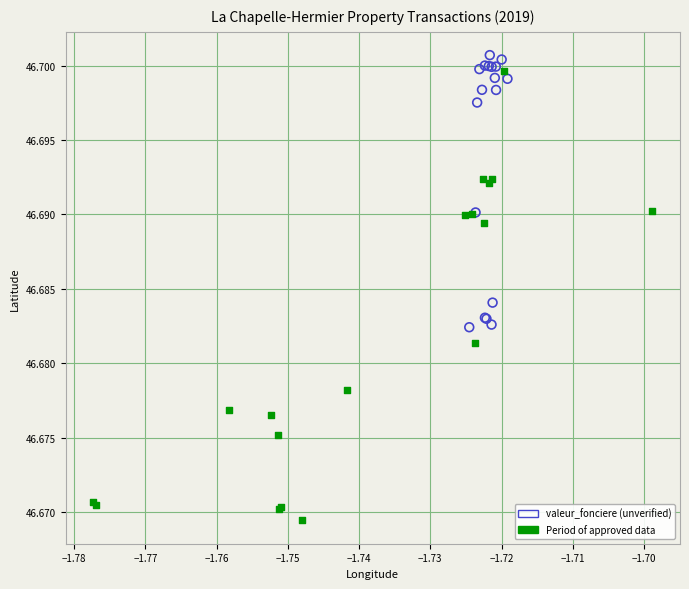

Which series reaches the minimum Y coordinate?

Period of approved data